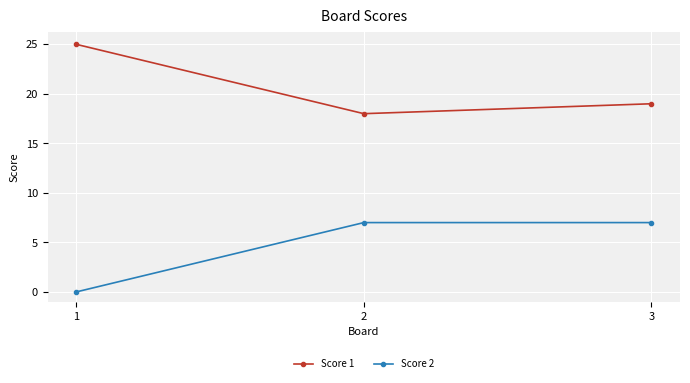

What is the difference between the maximum and minimum values in the Score 1 series?

7